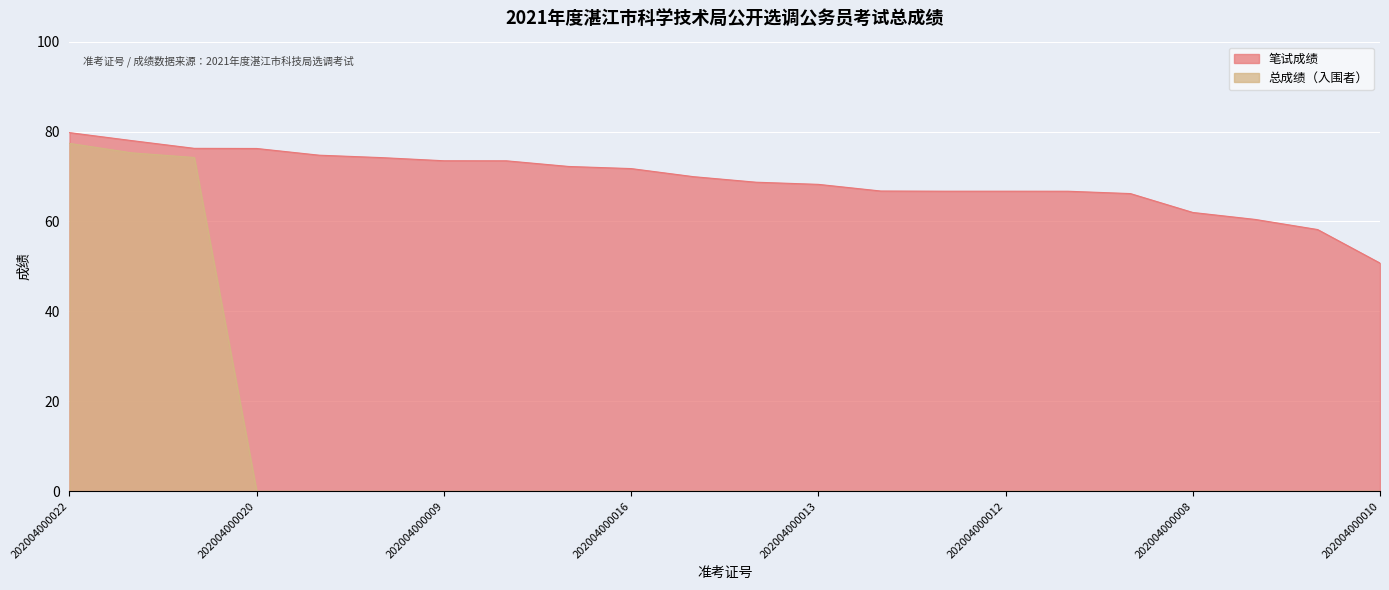

Does the chart display data point markers on the line(s)?

No